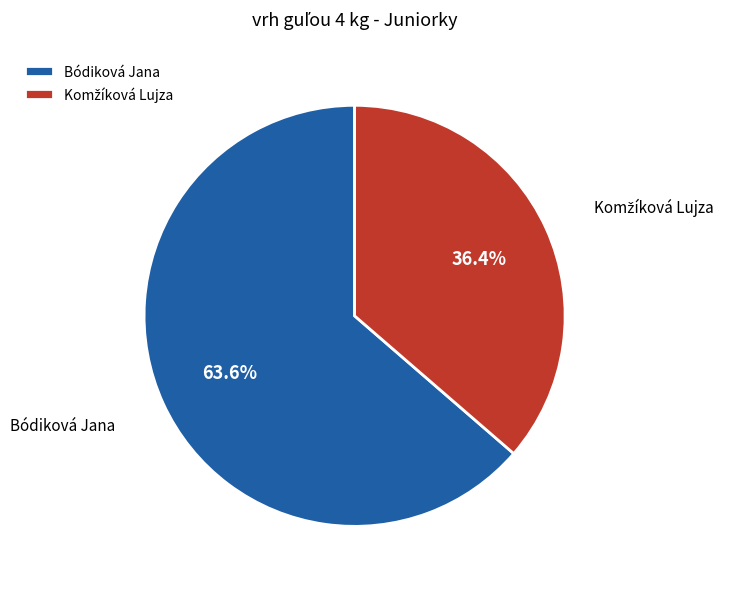

Which category has the biggest portion of the pie?

Bódiková Jana